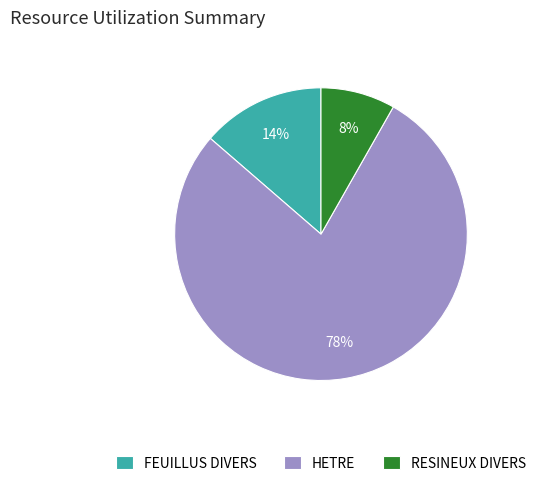

Does FEUILLUS DIVERS account for over 50% of the chart?

No